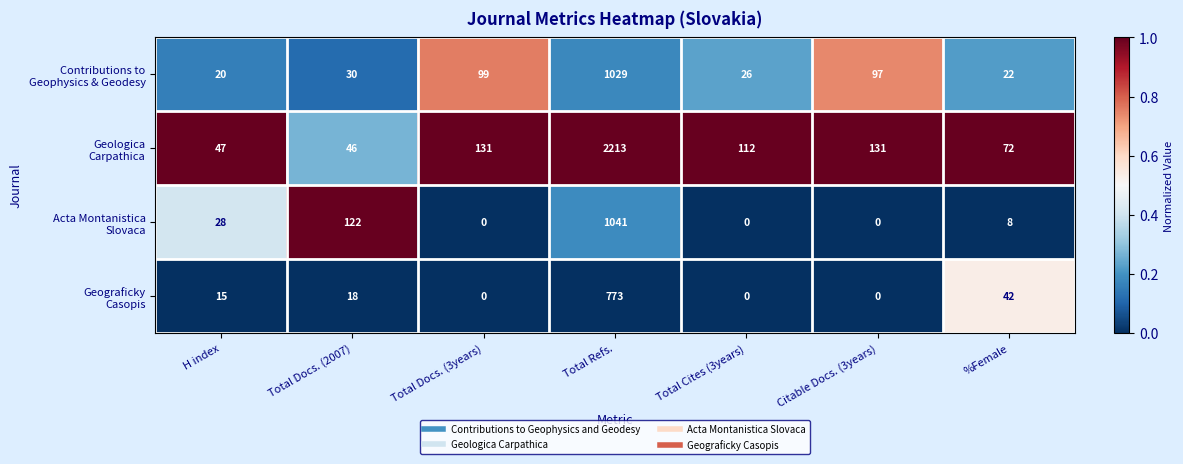

At which category does the chart reach its peak across all series?

Total Refs.